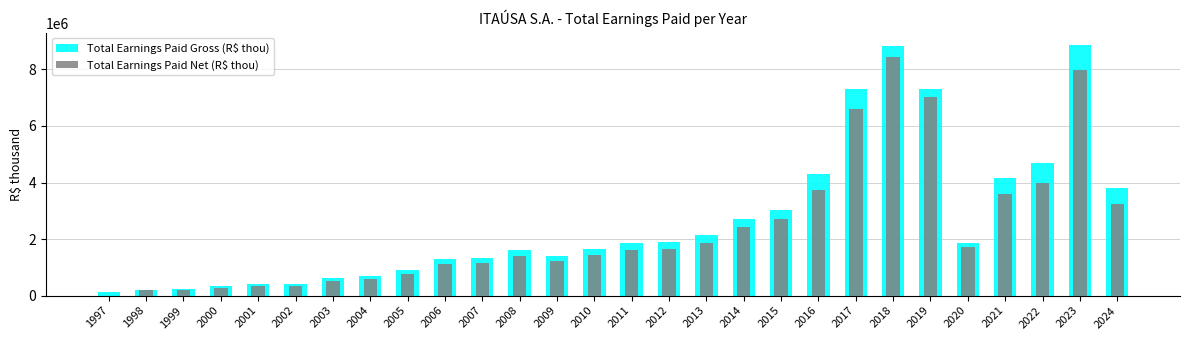

What is the difference between the maximum and minimum values in the Total Earnings Paid Gross (R$ thou) series?

8733571